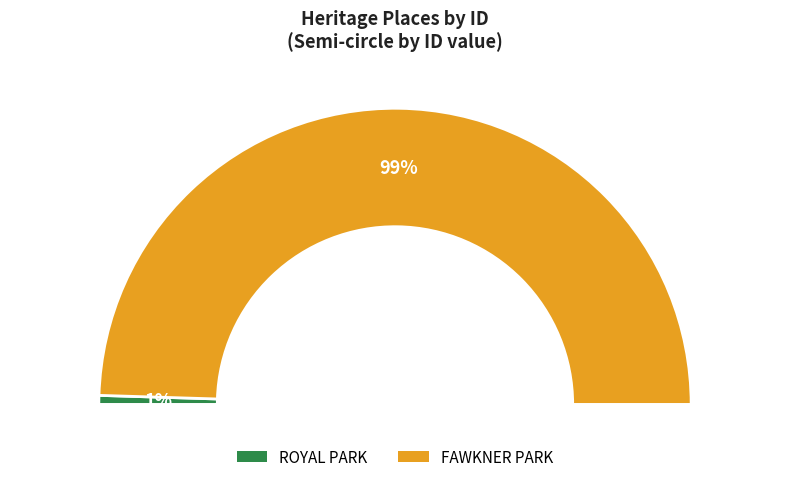

How many slices are in this pie chart?

2